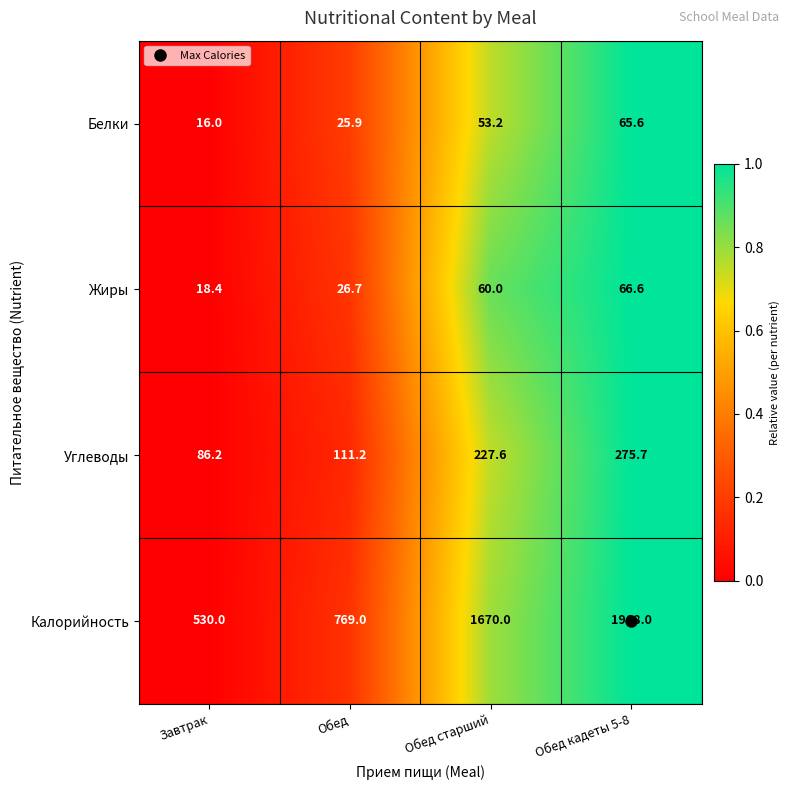

What is the average value of the Жиры series?

42.9